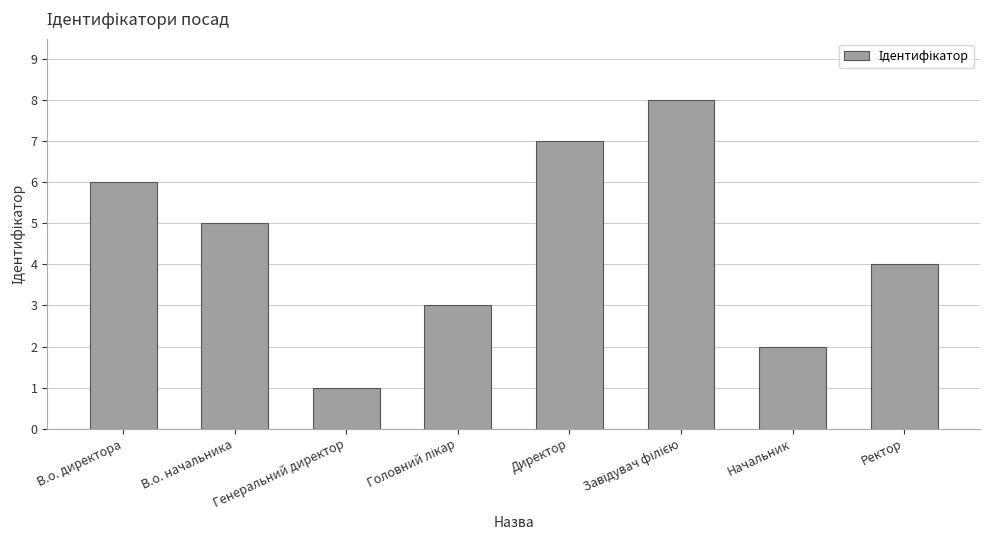

Reading left to right, list all the values displayed in this chart.

6	5	1	3	7	8	2	4